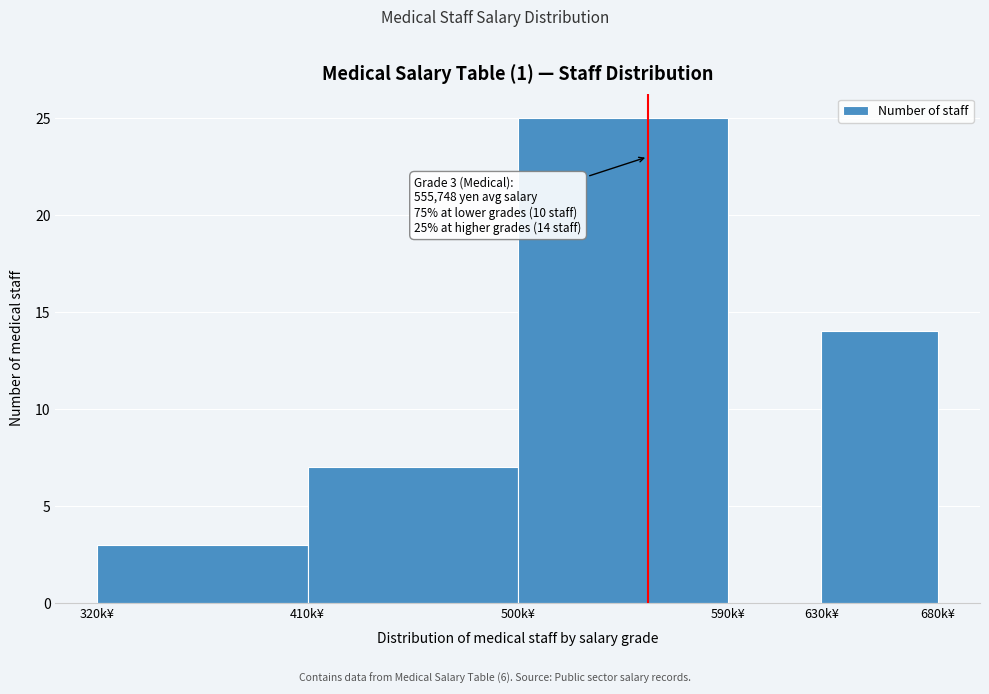

Reading left to right, list all the values displayed in this chart.

320k¥=3	410k¥=7	500k¥=25	590k¥=0	630k¥=14